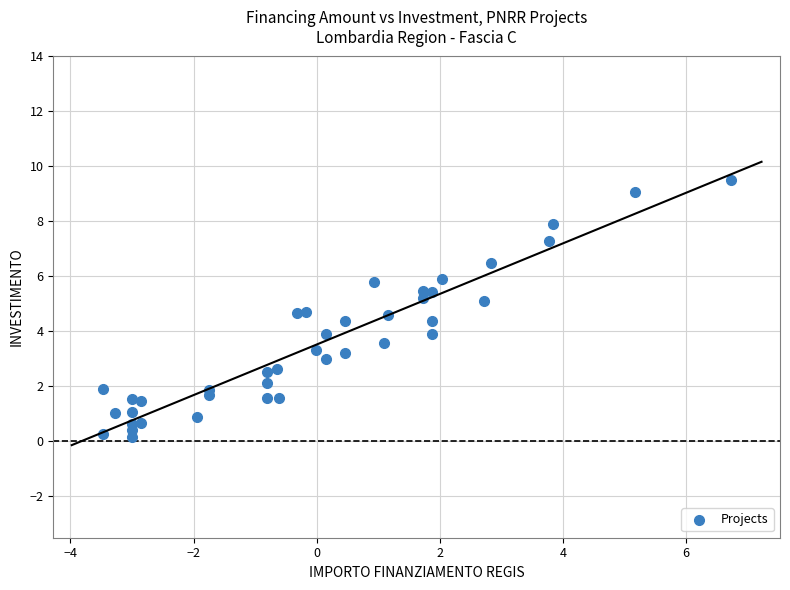

What is the range of X values (max minus min)?

10.2